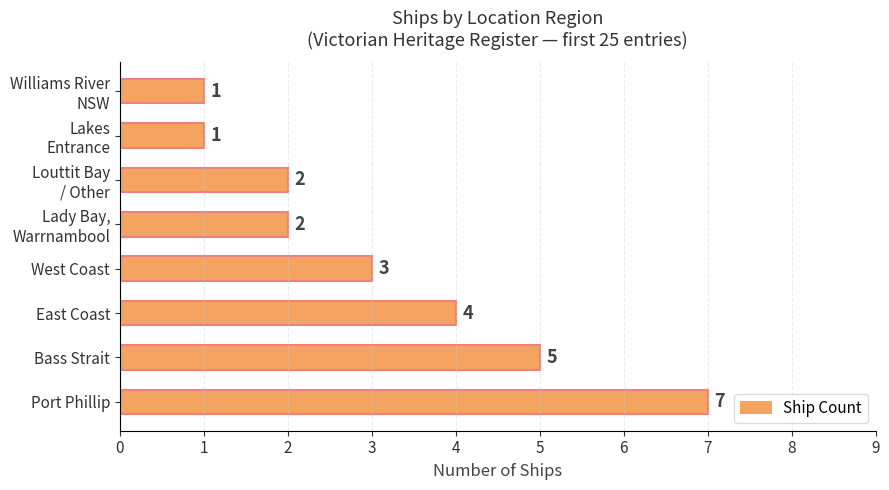

What is the greatest value displayed?

7